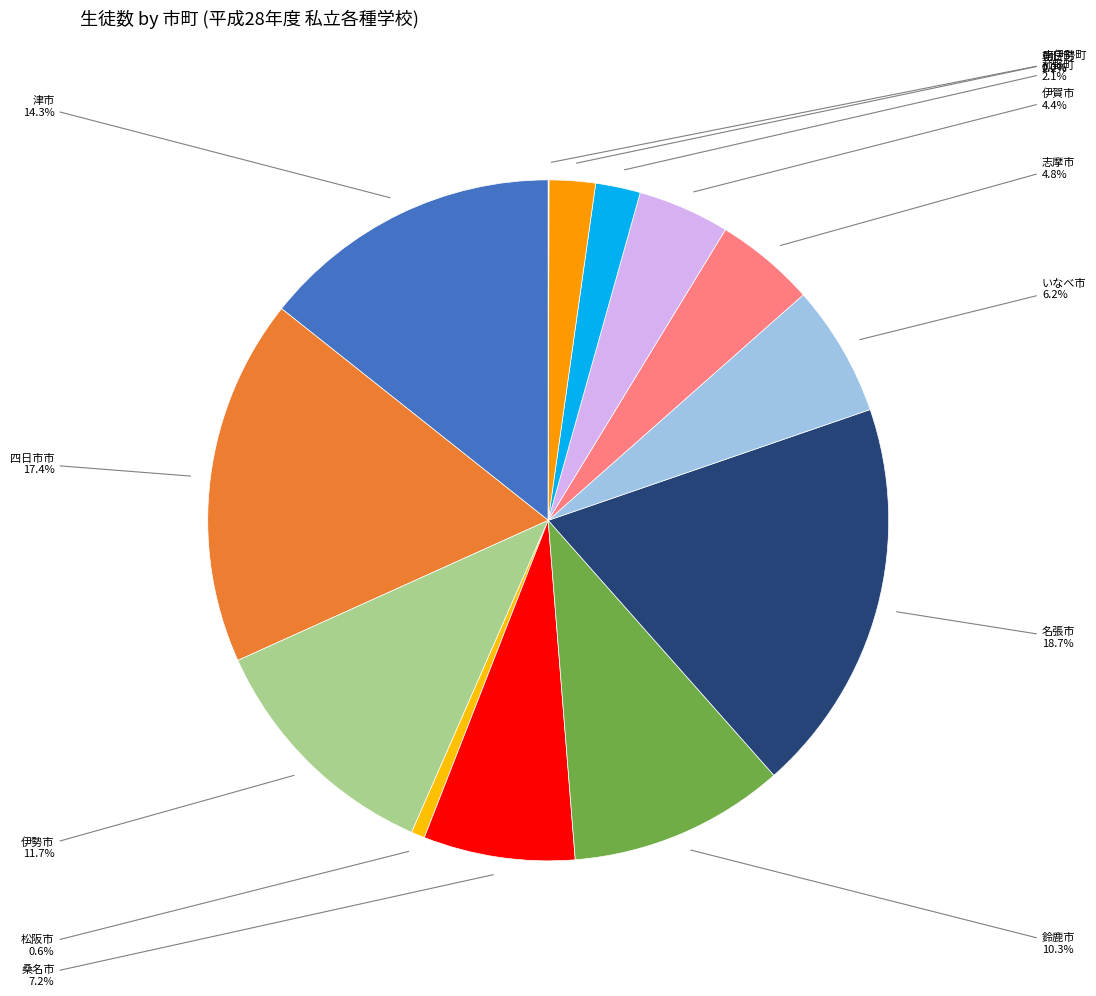

What is the largest slice in the pie chart?

名張市